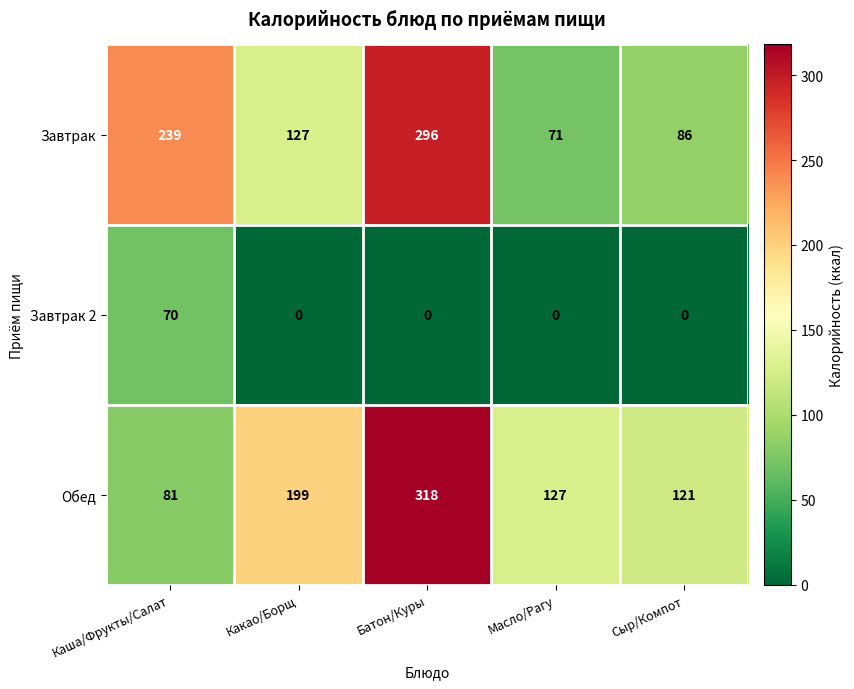

What is the total value across all series at Батон/Куры?

614